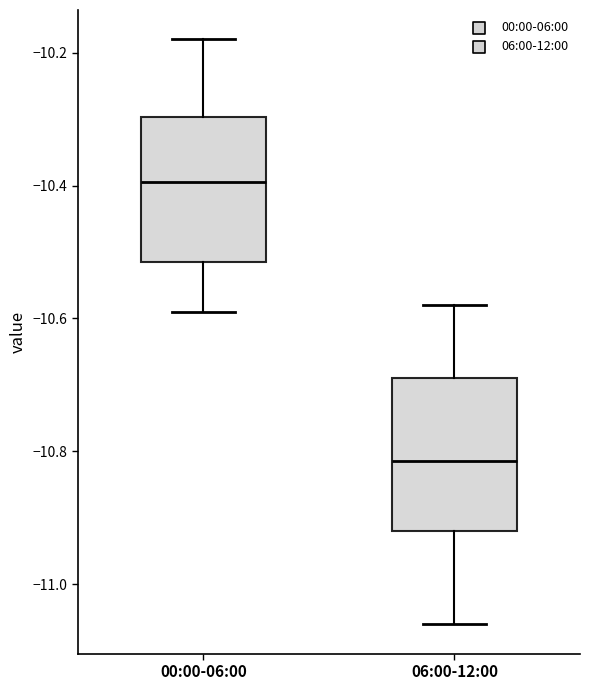

Which box has the highest median line?

00:00-06:00